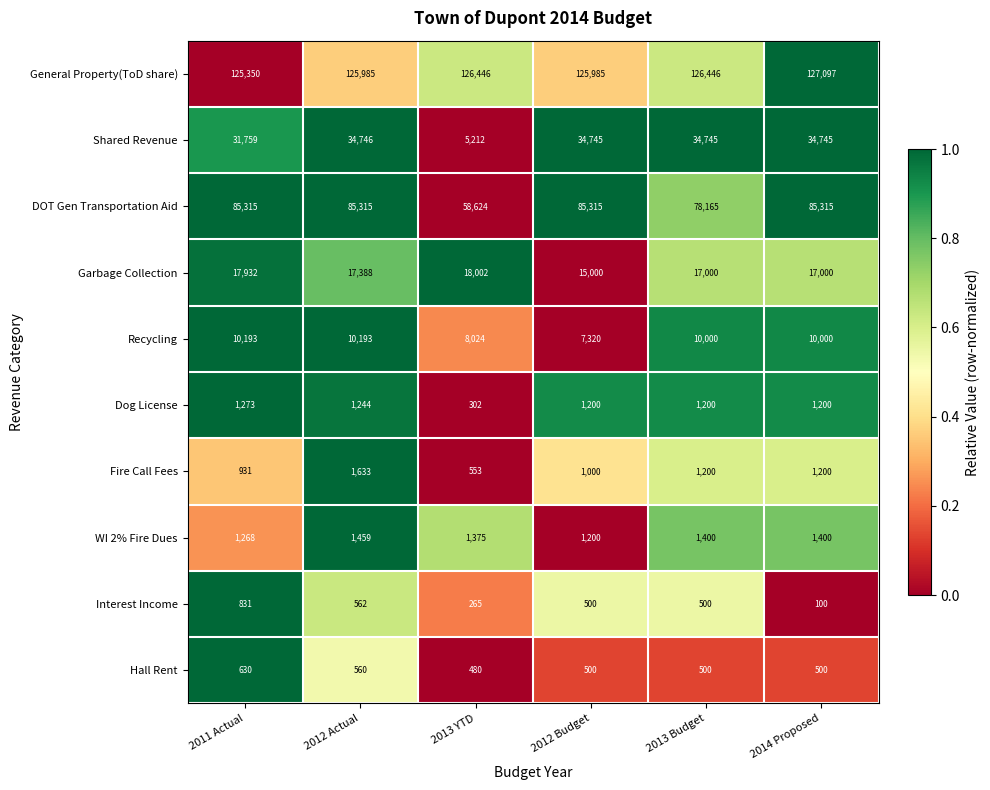

How many DOT Gen Transportation Aid values are between 78165 and 85315?

5